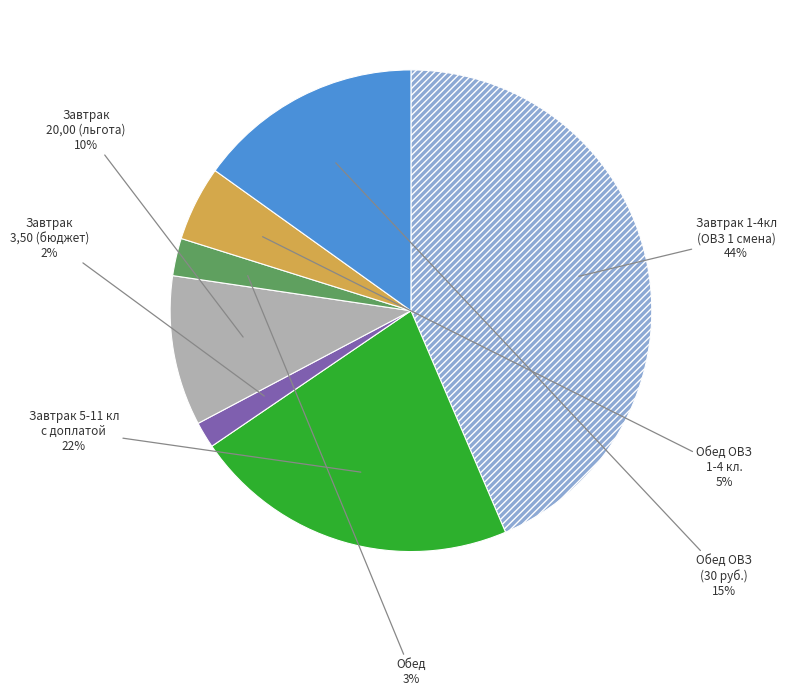

To the nearest percent, what is the difference between the largest and smallest slice percentages?

42%